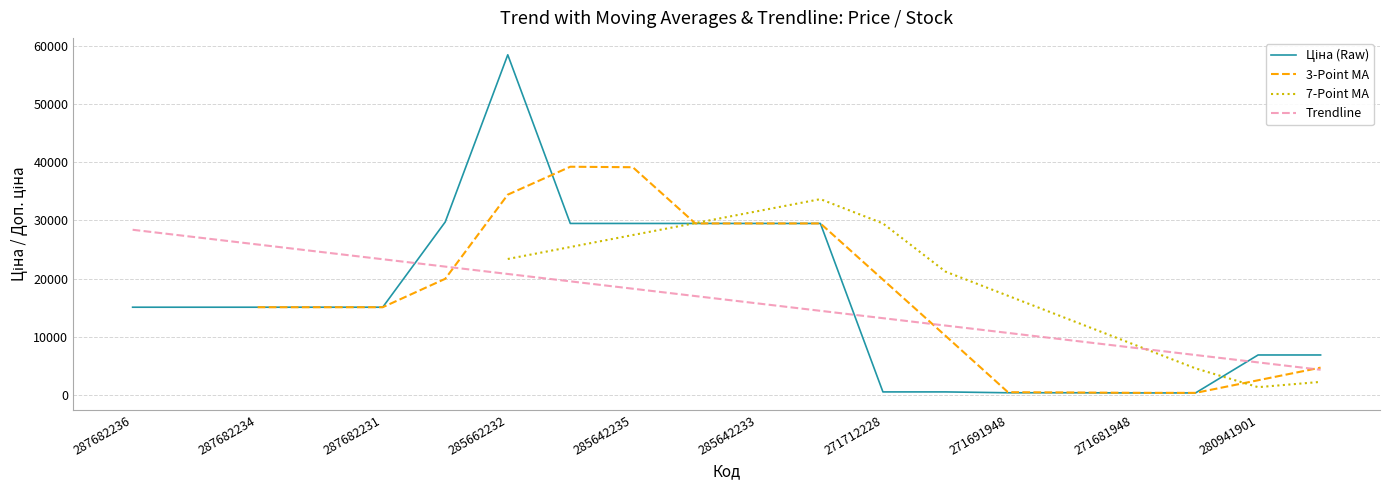

The Trendline series shows 23351.6 at 287682231. True or false?

True